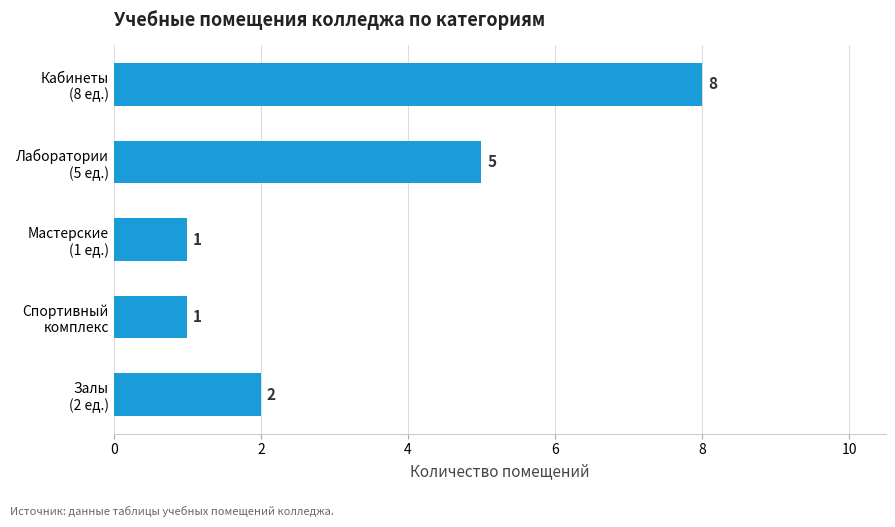

Reading top to bottom, what are all the values shown in this chart?

8	5	1	1	2